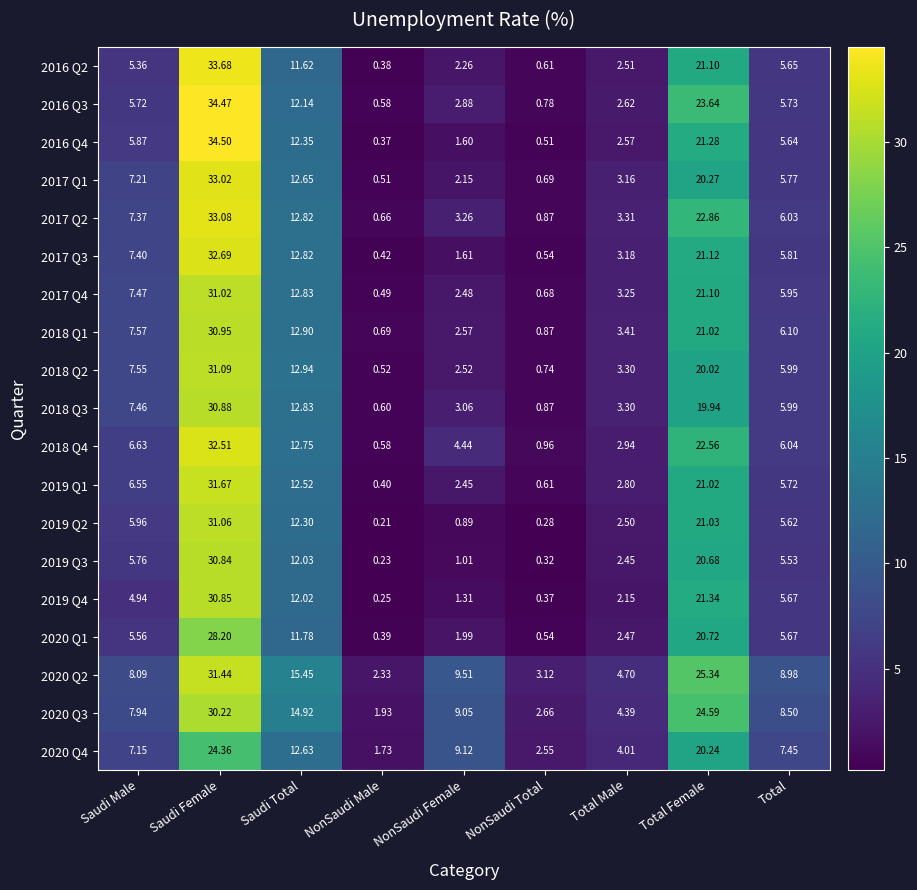

At which category does the chart reach its peak across all series?

Saudi Female